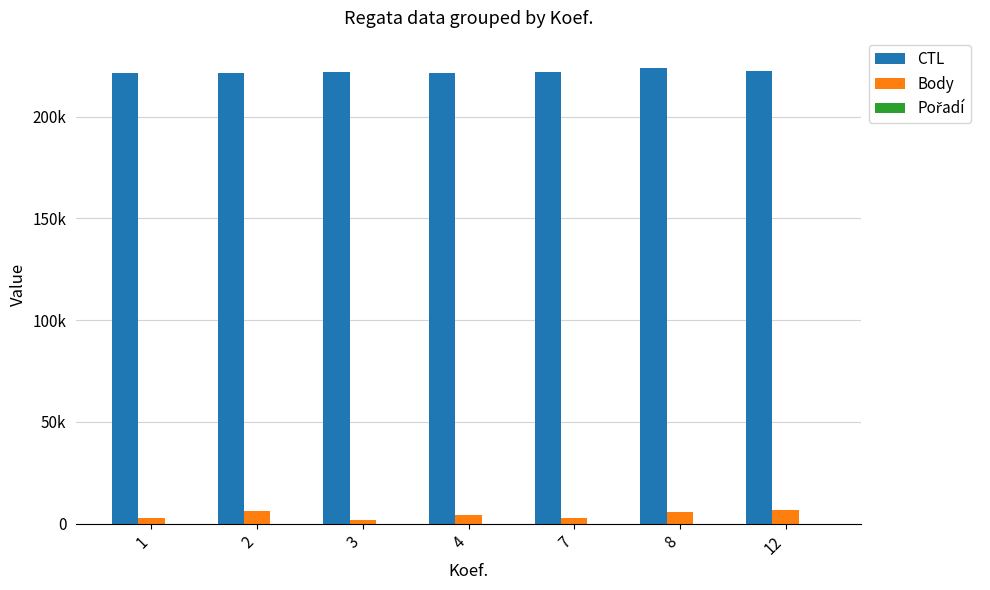

What is the average value of the Pořadí series?

8